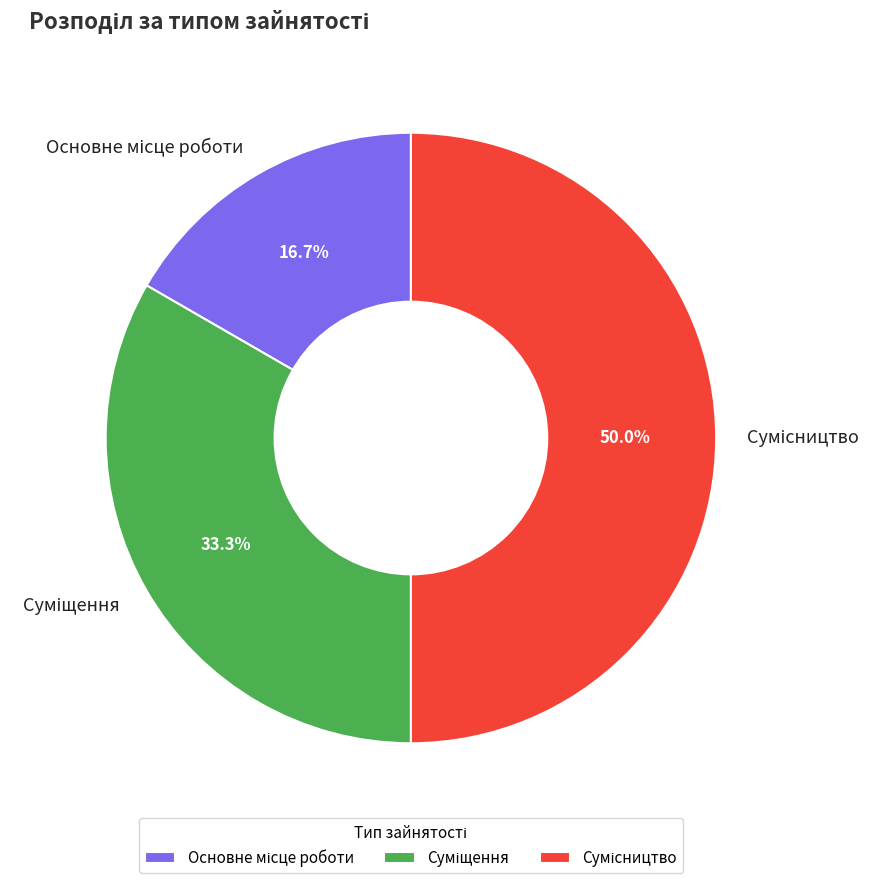

To the nearest percent, what portion does Сумісництво represent?

50%